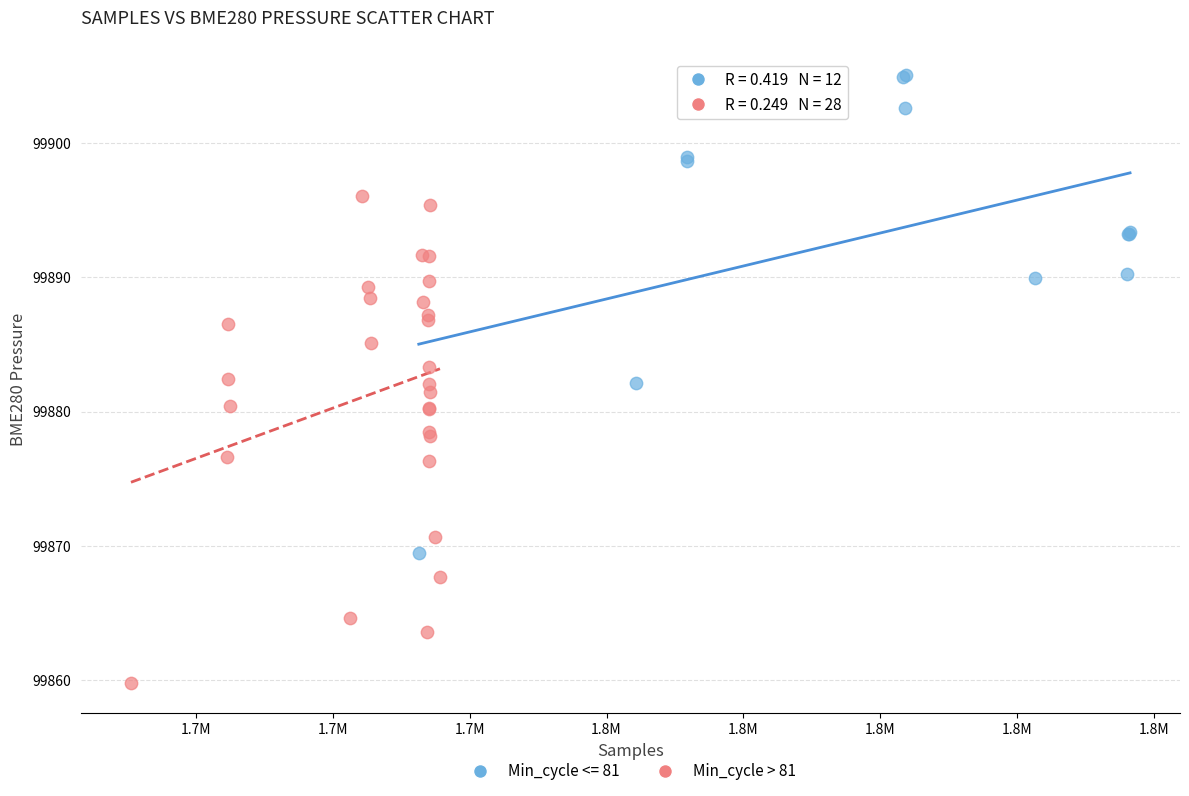

Which series reaches the minimum Y coordinate?

Min_cycle > 81